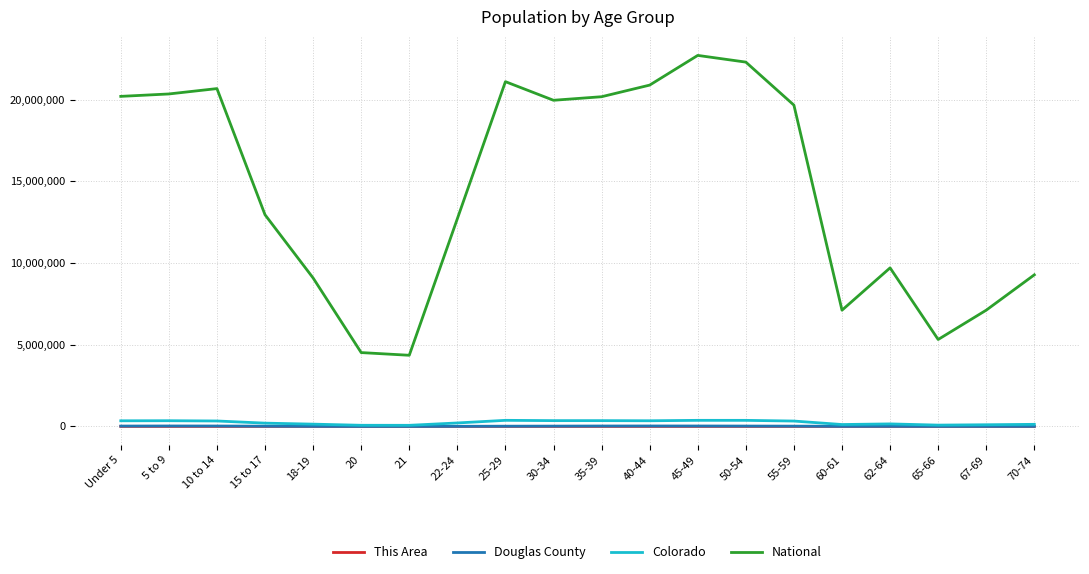

Read the Douglas County value at 22-24.

6434